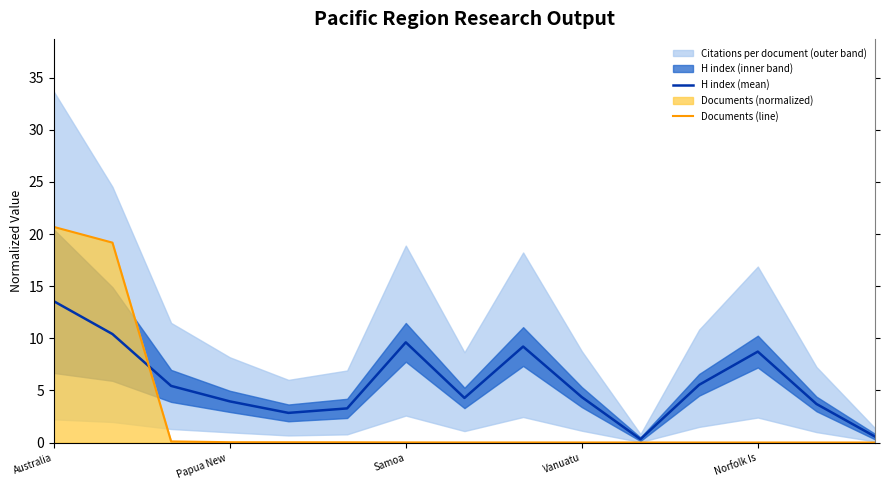

How many interior local peaks does the H index (mean) series have?

3